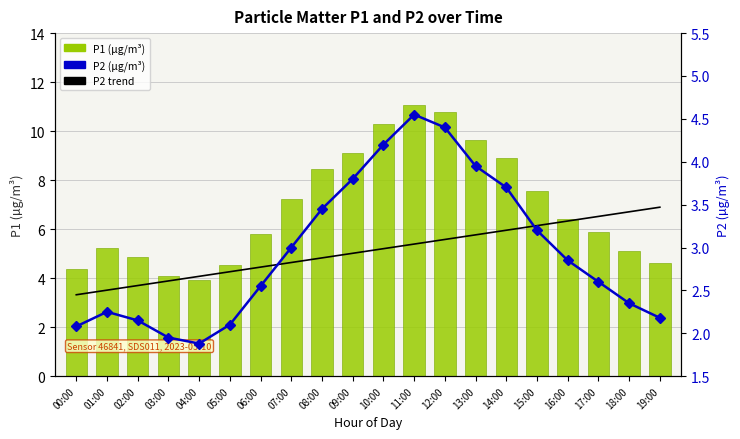

Which category has the highest value across all series?

11:00